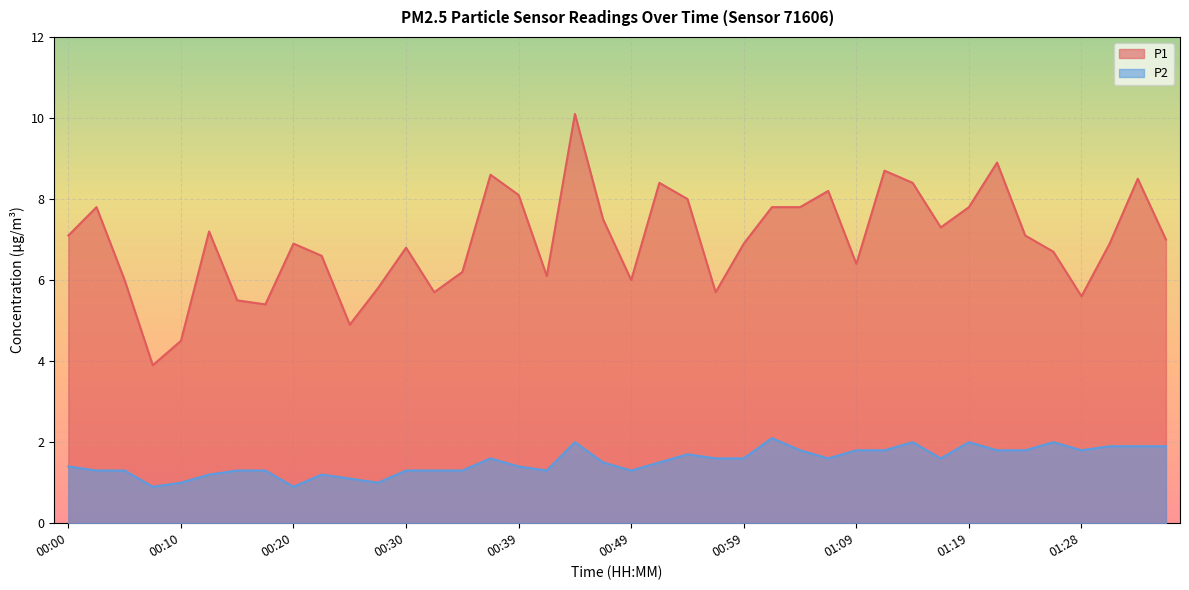

What is the total value across all series at 01:09?

8.2